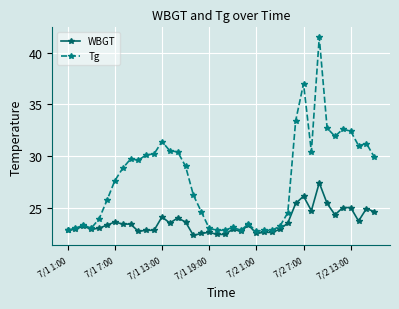

Count the number of categories in the chart.

40